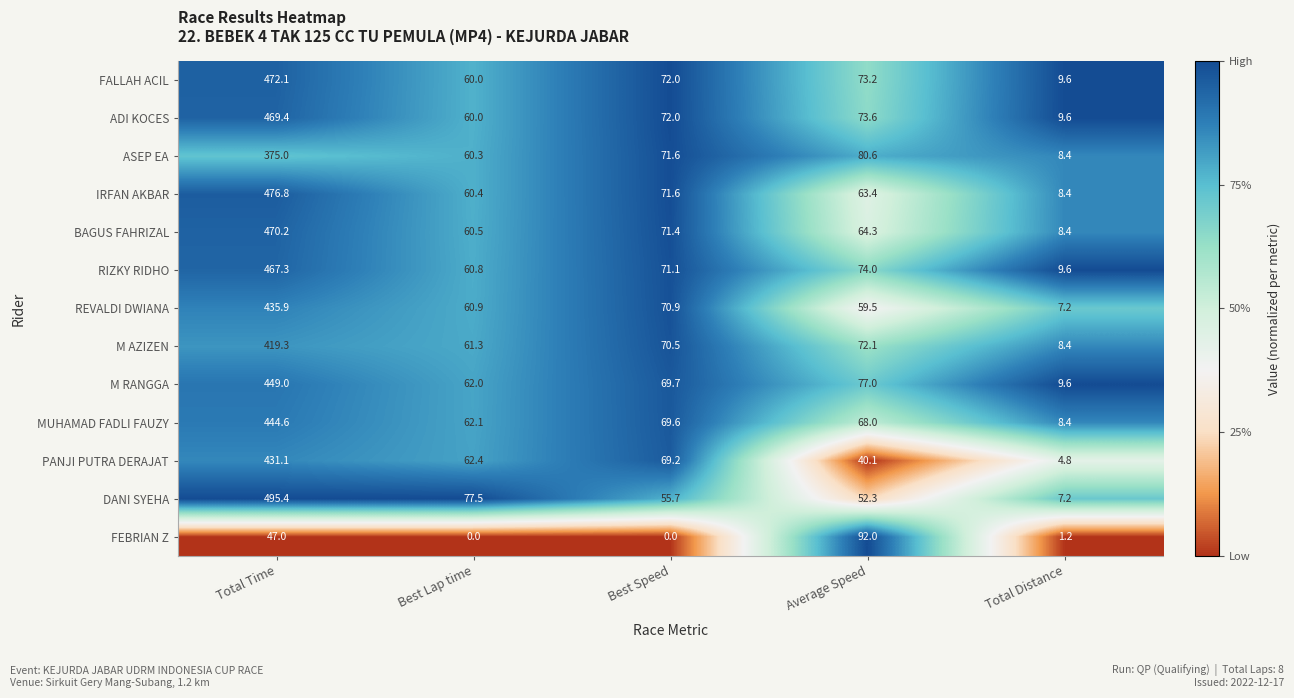

What is the difference between the maximum and minimum values in the BAGUS FAHRIZAL series?

461.8